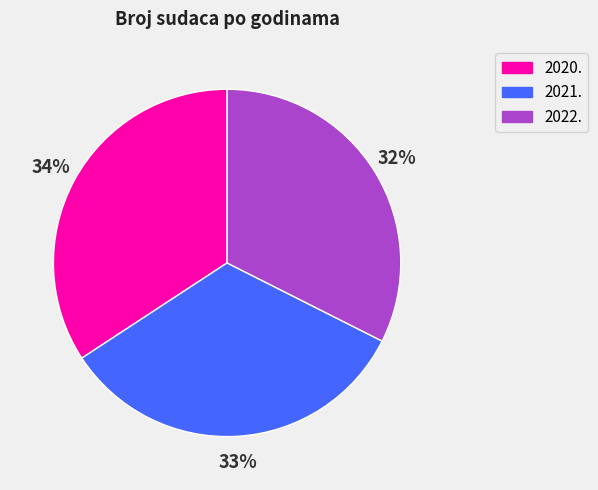

The 2020. slice represents 25% of the pie. True or false?

False